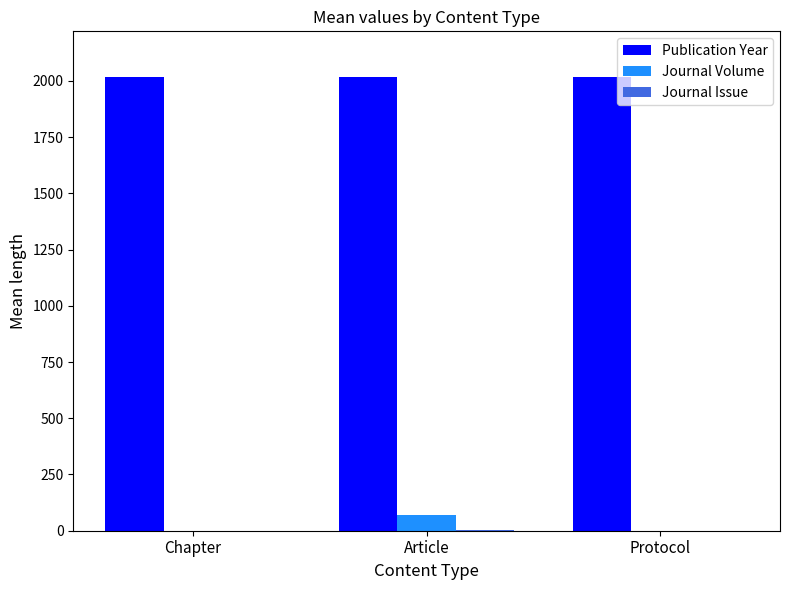

Which series has the largest total across all categories?

Publication Year